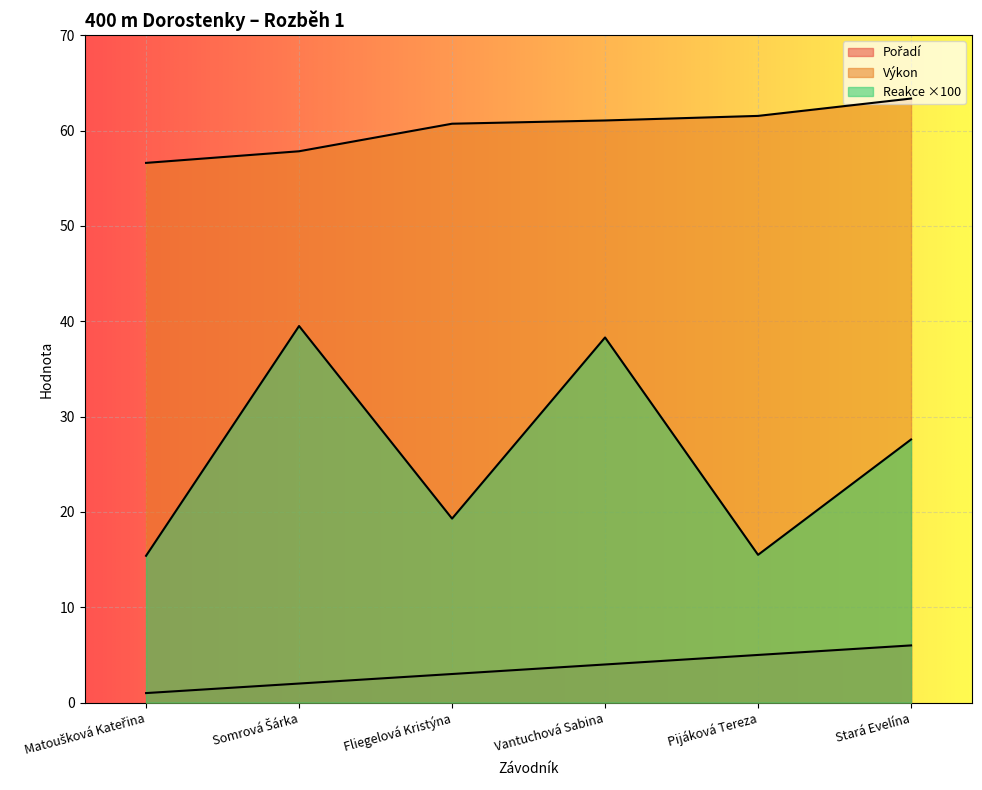

Where does the Výkon series first go above 61?

Vantuchová Sabina